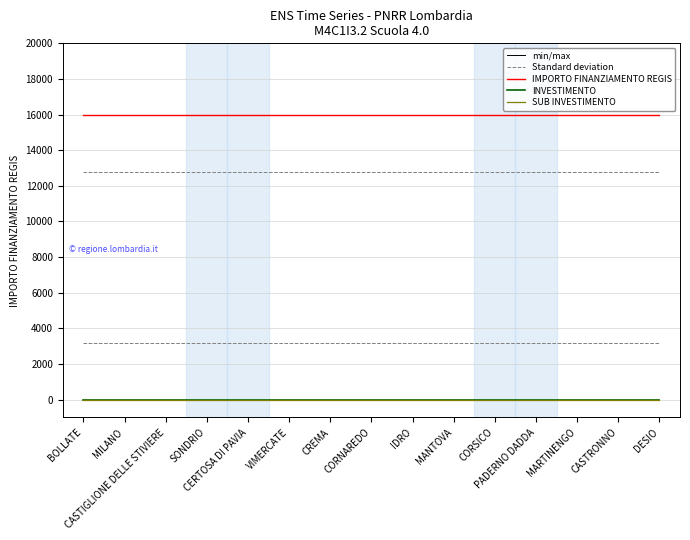

At which category is the sum across all series the highest?

BOLLATE